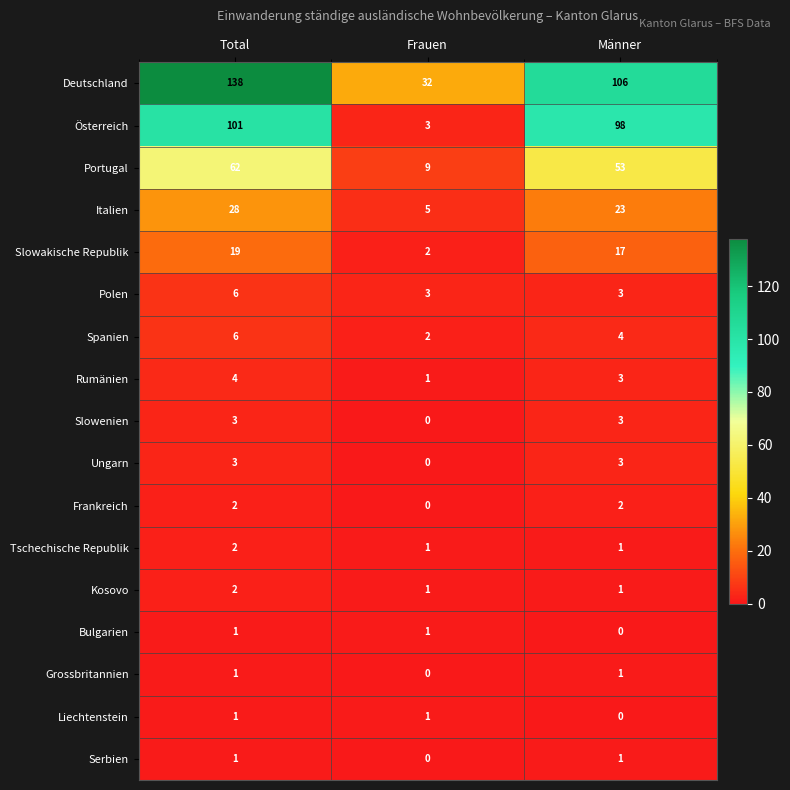

What is the difference between the Österreich values at Frauen and Männer?

95